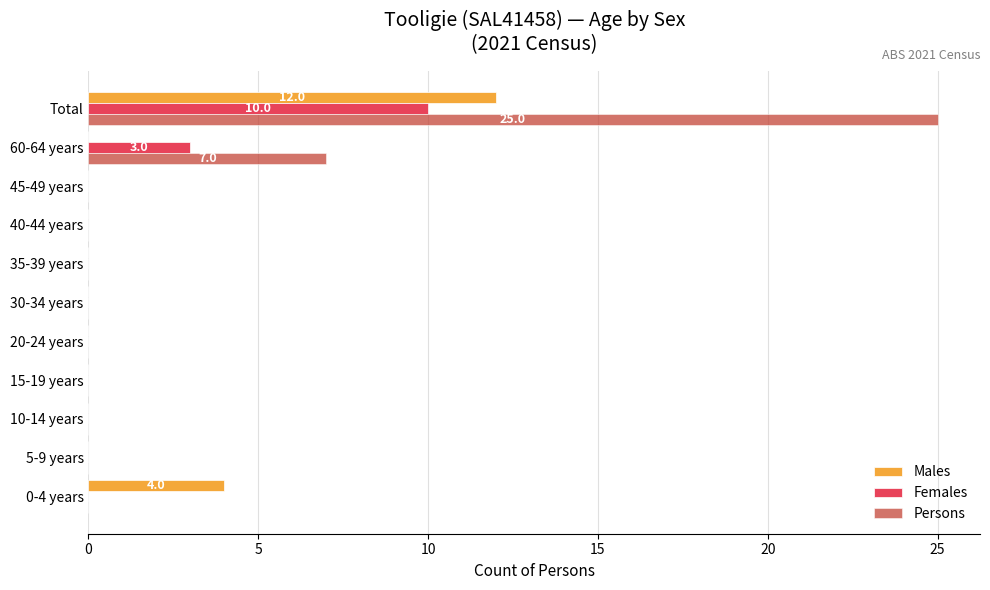

Which category has the highest value across all series?

Total